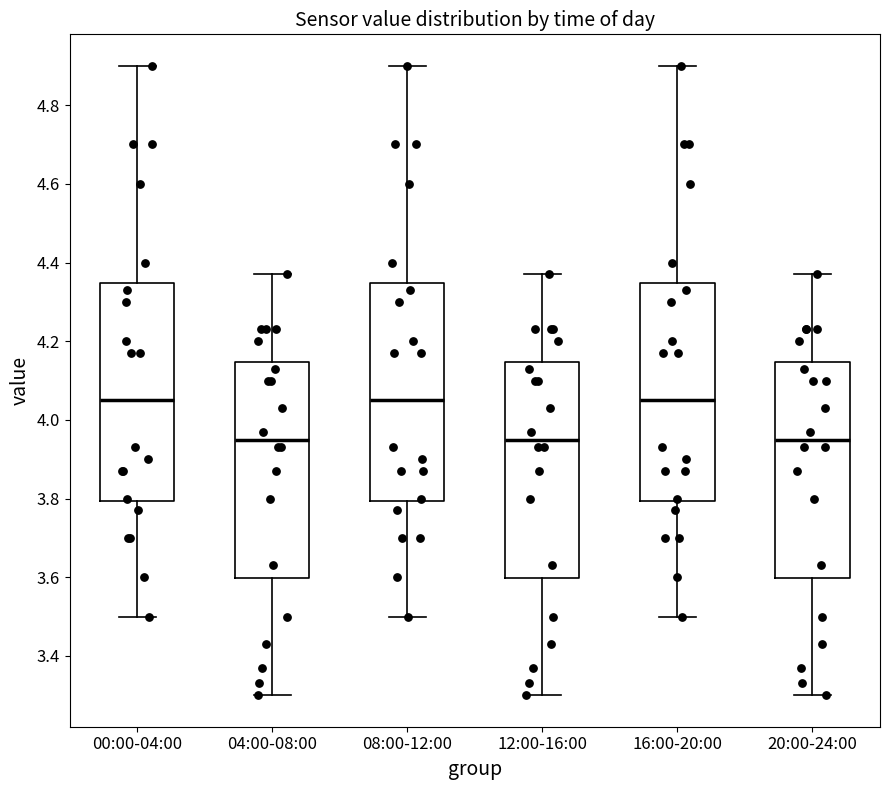

Reading left to right, transcribe this box plot: for each box, give where its median line is, the range the box spans, and where its two whiskers end, as read against the y-axis. The values are not printed on the chart, so give them approximately, as read against the axis.

00:00-04:00: median 4.06, box 3.80 to 4.34, whiskers 3.50 to 4.90
04:00-08:00: median 3.96, box 3.60 to 4.14, whiskers 3.30 to 4.38
08:00-12:00: median 4.06, box 3.80 to 4.34, whiskers 3.50 to 4.90
12:00-16:00: median 3.96, box 3.60 to 4.14, whiskers 3.30 to 4.38
16:00-20:00: median 4.06, box 3.80 to 4.34, whiskers 3.50 to 4.90
20:00-24:00: median 3.96, box 3.60 to 4.14, whiskers 3.30 to 4.38